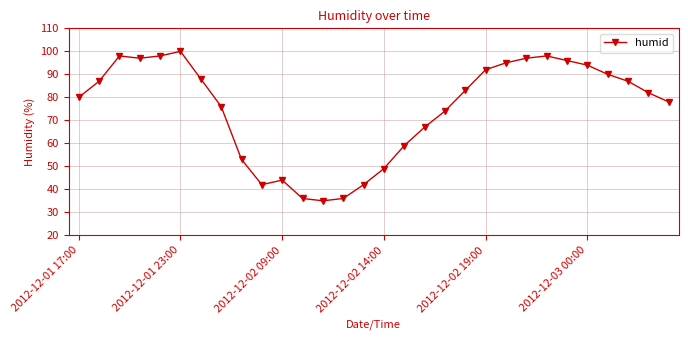

Does the chart display data point markers on the line(s)?

Yes